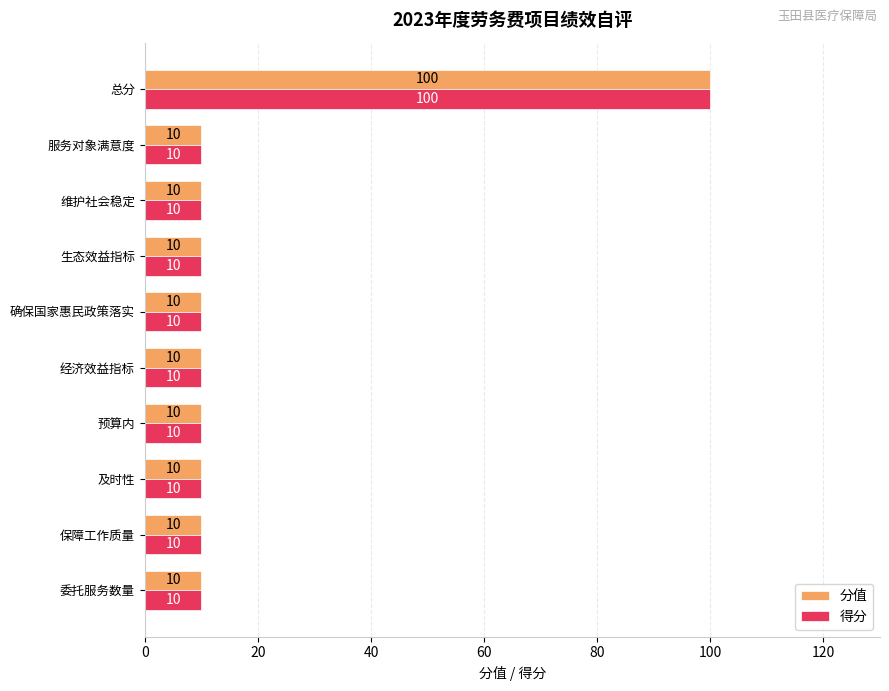

What is the sum of all 分值 values?

190